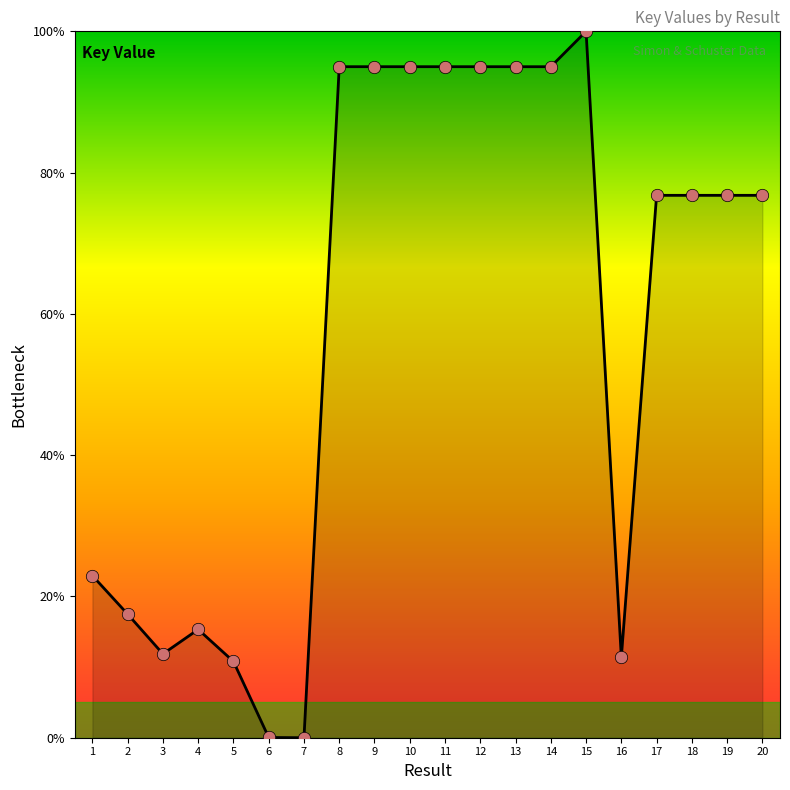

What is the change in value from 3 to 20?

+64.9